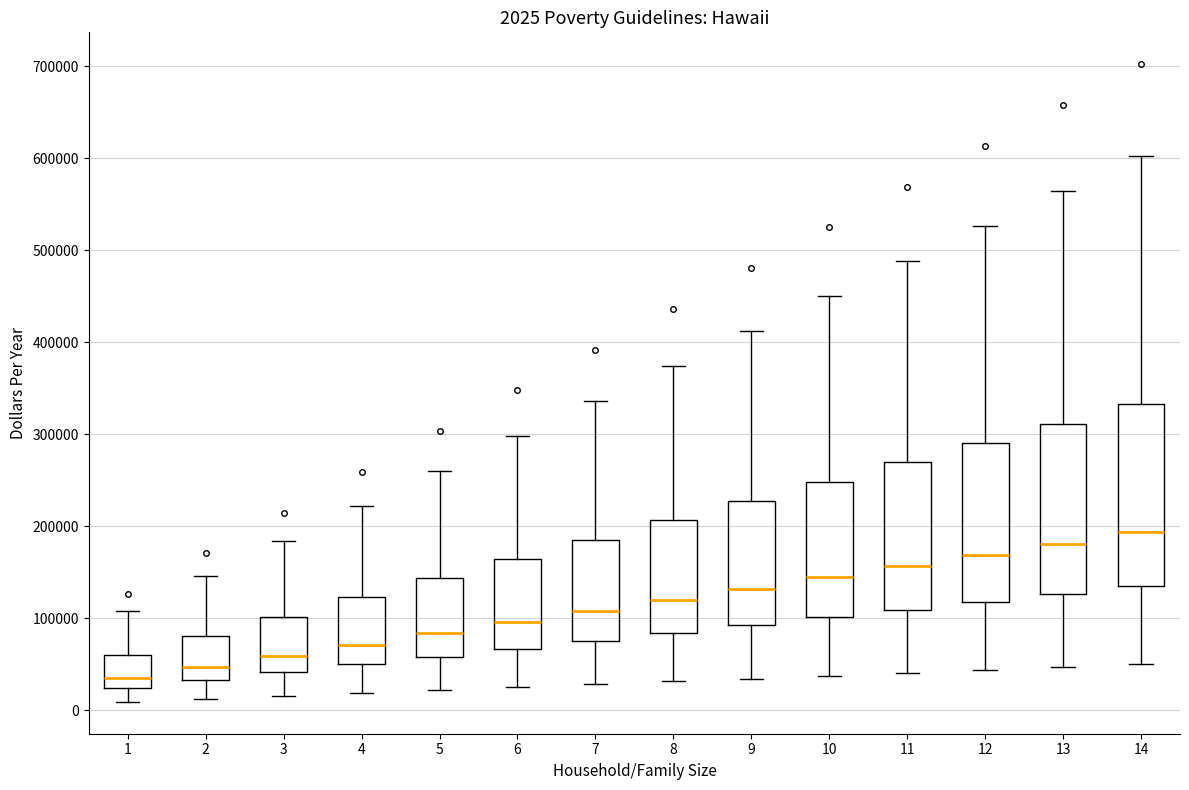

Comparing the boxes themselves (not the whiskers), which one is the tallest?

14